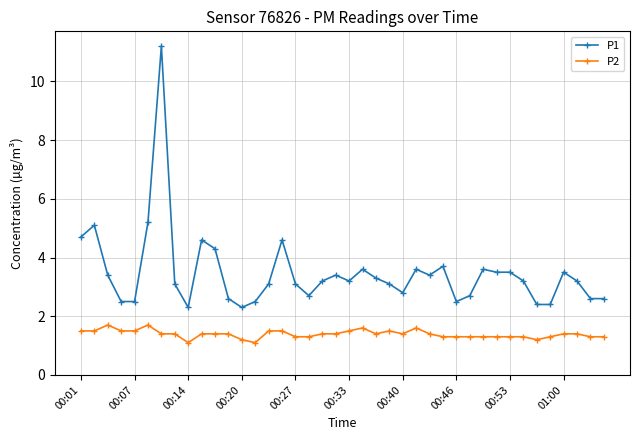

Which series has the widest spread of values?

P1